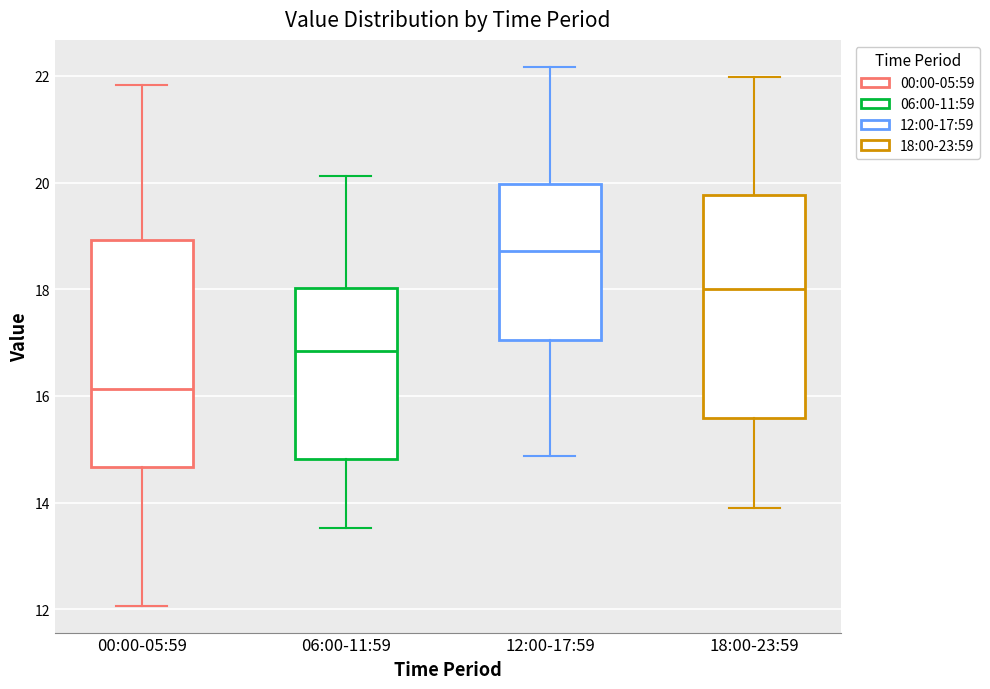

Reading left to right, read every box against the y-axis: the position of its median line, the range the box covers, and the ends of its whiskers. The values are not printed on the chart, so give them approximately, as read against the axis.

00:00-05:59: median 16.2, box 14.6 to 19.0, whiskers 12.0 to 21.8
06:00-11:59: median 16.8, box 14.8 to 18.0, whiskers 13.6 to 20.2
12:00-17:59: median 18.8, box 17.0 to 20.0, whiskers 14.8 to 22.2
18:00-23:59: median 18.0, box 15.6 to 19.8, whiskers 14.0 to 22.0